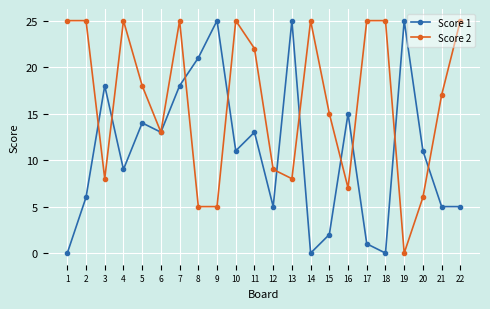

True or false: Score 1 and Score 2 intersect in this chart.

True